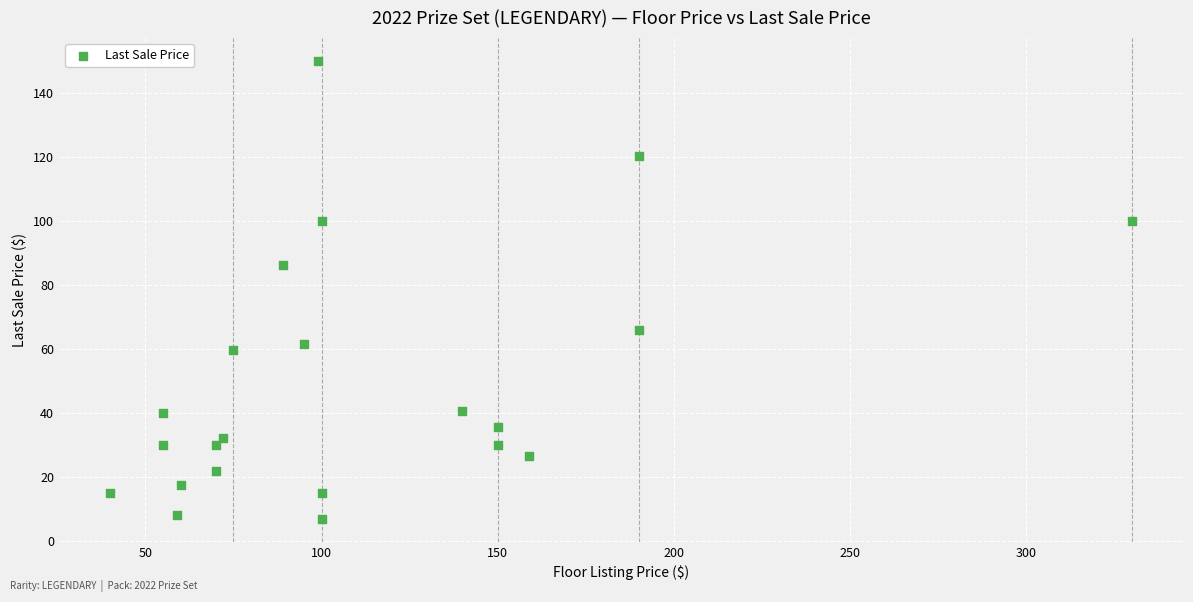

What Y value in the scatter plot is closest to 78?

86.2